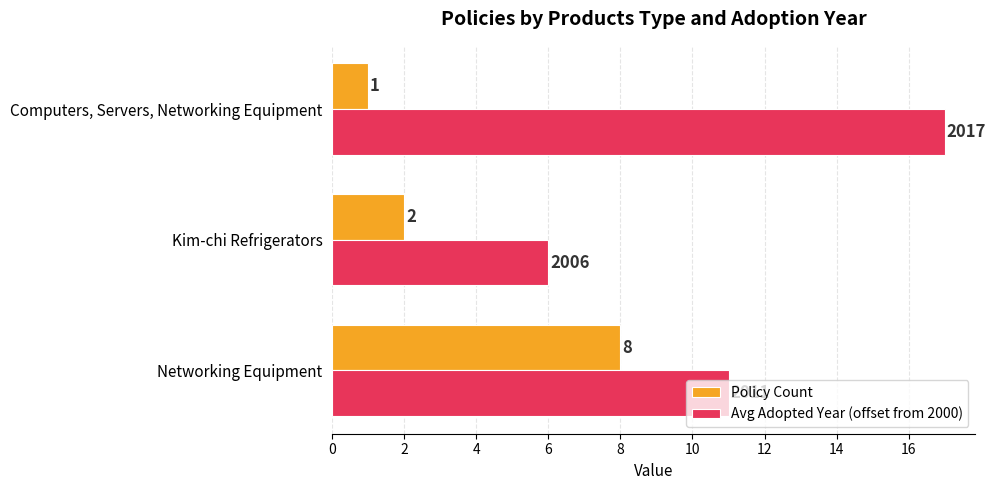

What is the sum of all Avg Adopted Year (offset from 2000) values?

34